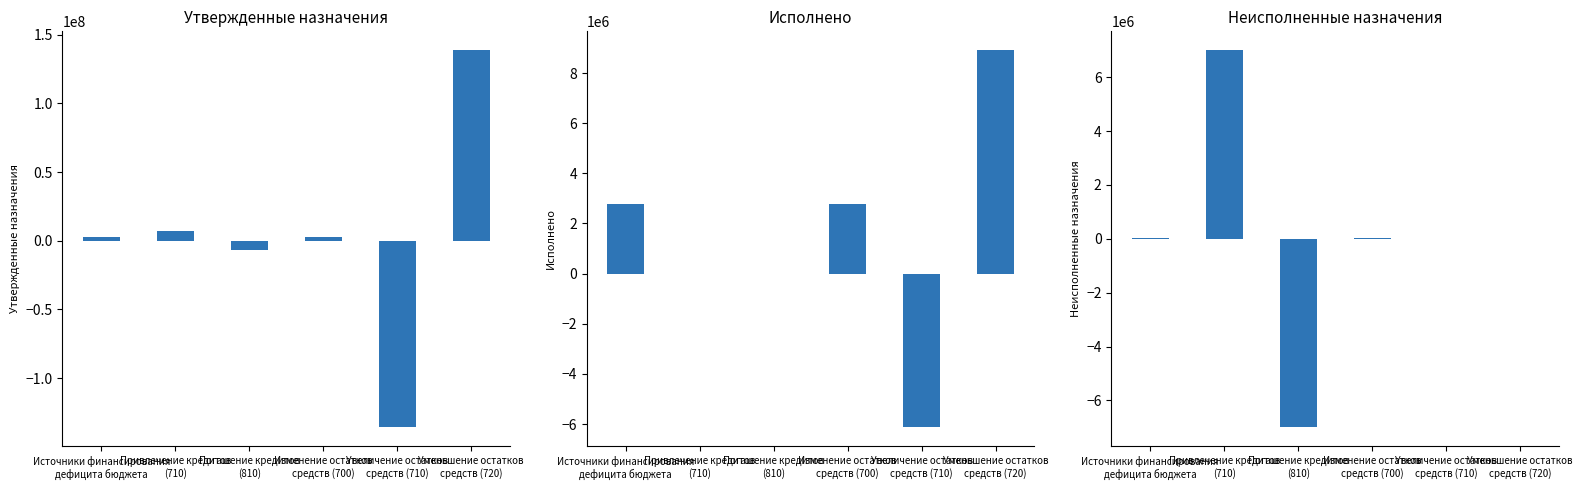

At Увеличение остатков
средств (710), list the series in order from largest to smallest.

Неисполненные назначения, Исполнено, Утвержденные бюджетные назначения